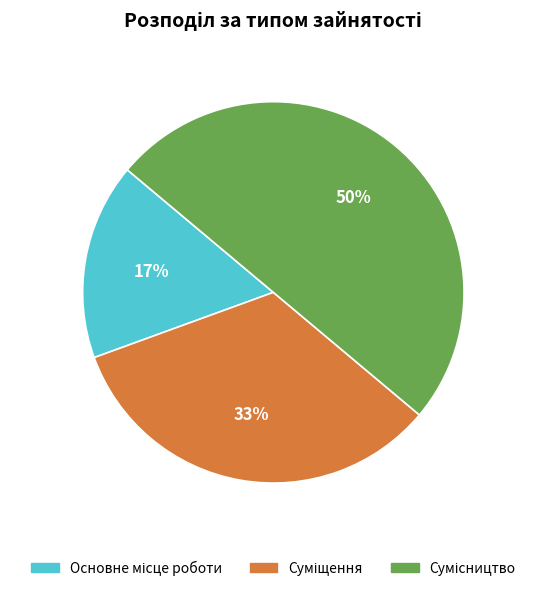

To the nearest percent, what is the difference between the largest and smallest slice percentages?

33%